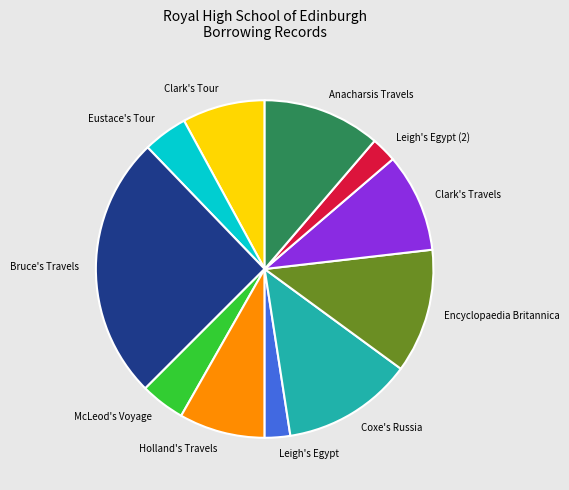

True or false: Bruce's Travels accounts for 35% of the total.

False